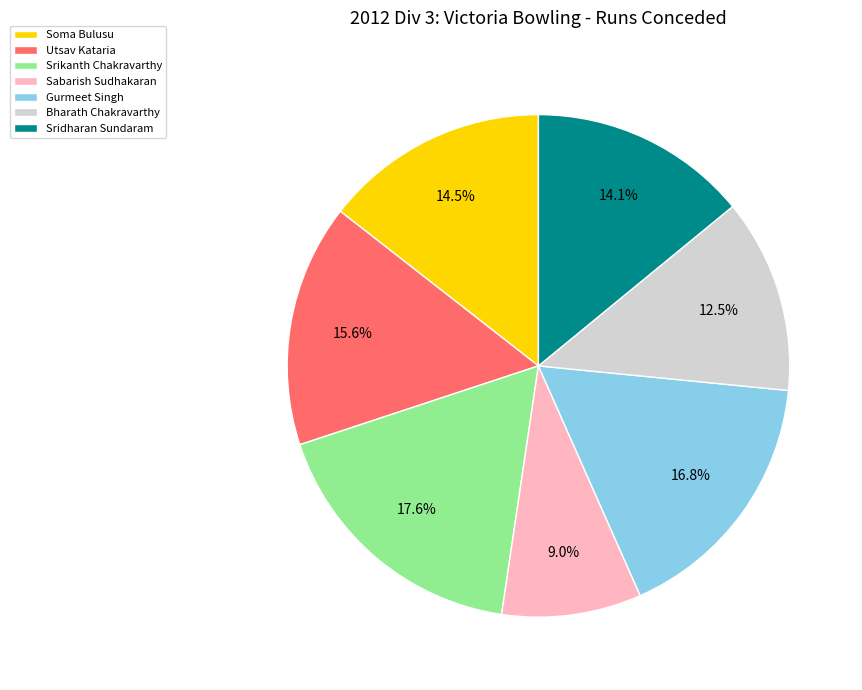

How many slices are in this pie chart?

7